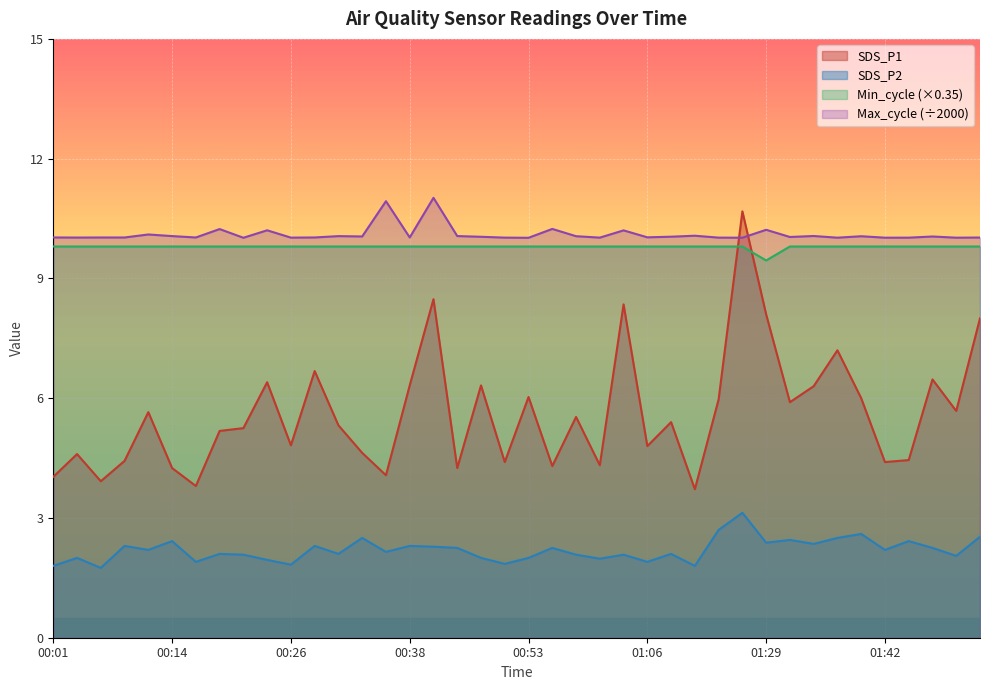

Which series ends up on top after the final intersection of SDS_P1 and Min_cycle?

Min_cycle